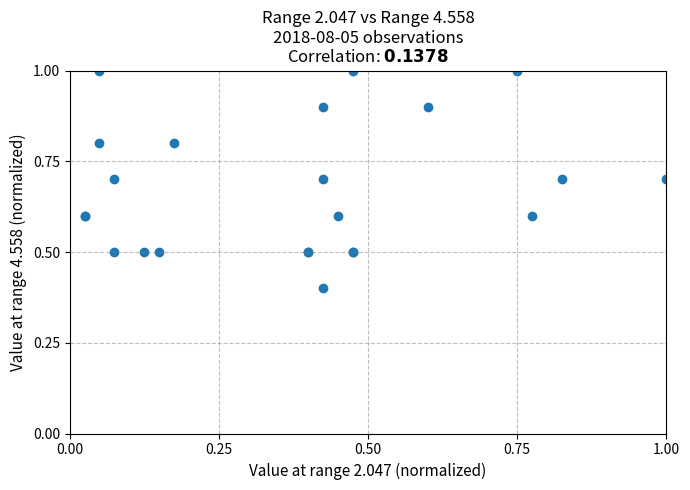

What Y value in the scatter plot is closest to 0?

0.4